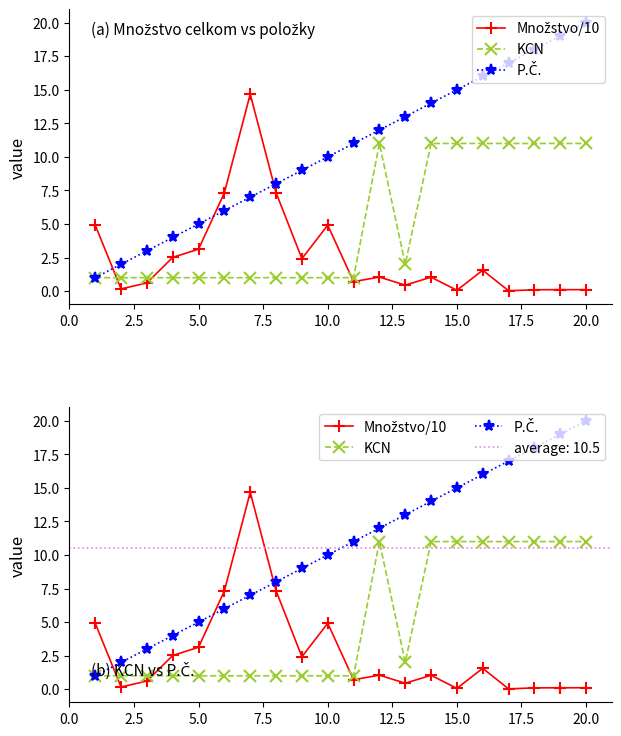

How many interior local peaks does the KCN series have?

1